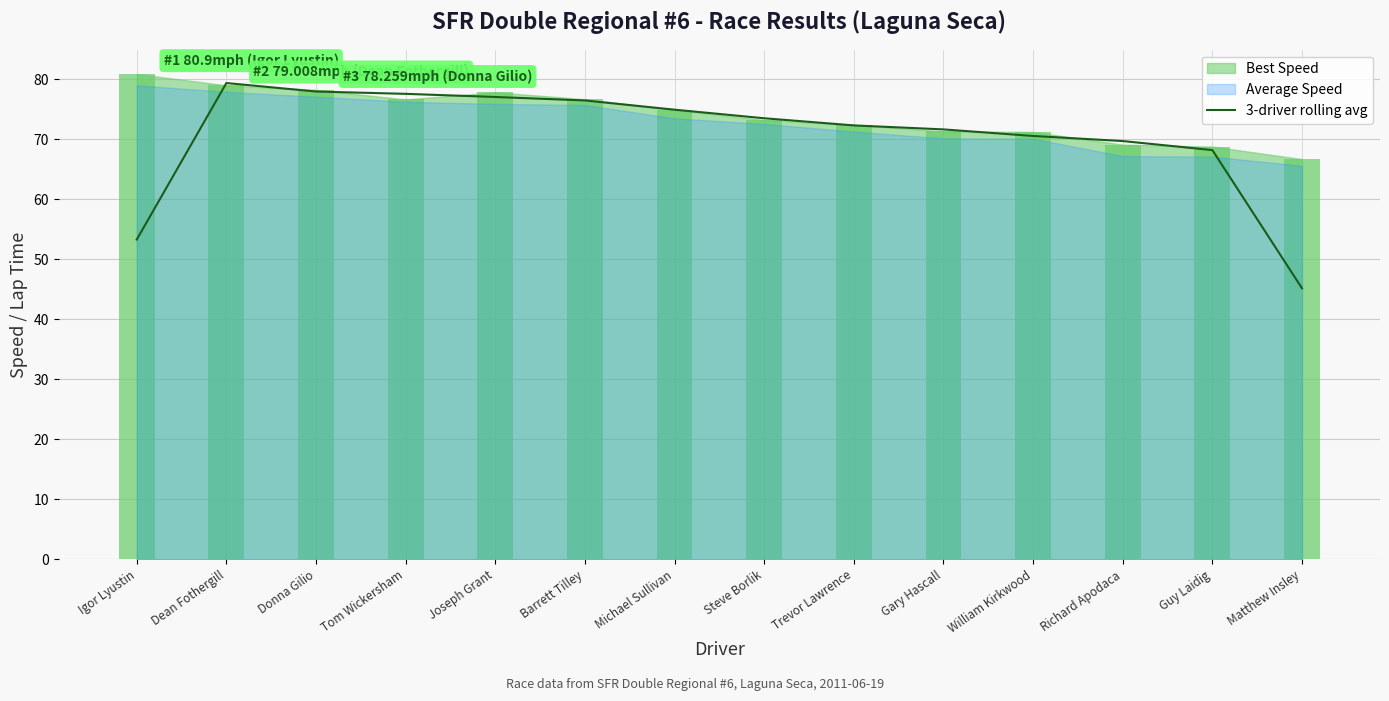

Which category has the lowest value in the 3-driver rolling avg series?

Matthew Insley